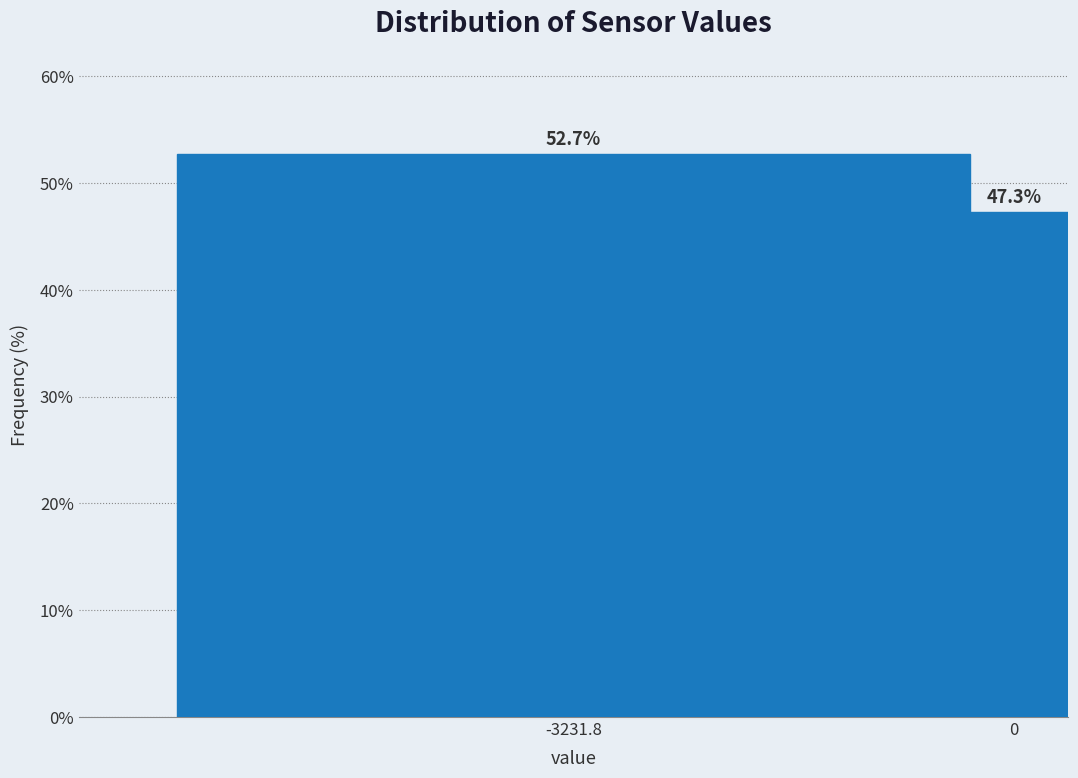

Reading left to right, extract all data points from this chart.

-3231.8=52.7	0=47.3